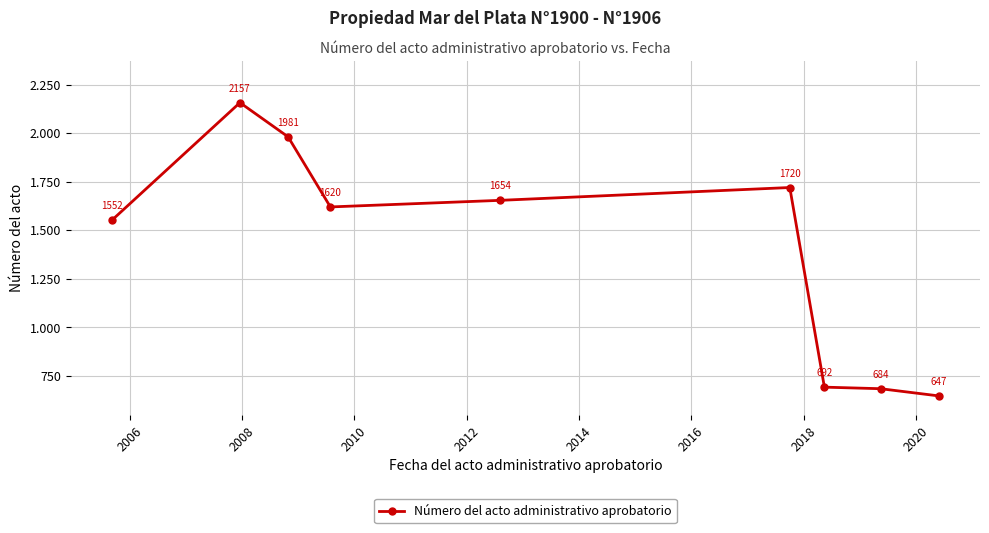

Reading left to right, list all the values displayed in this chart.

1552	2157	1981	1620	1654	1720	692	684	647